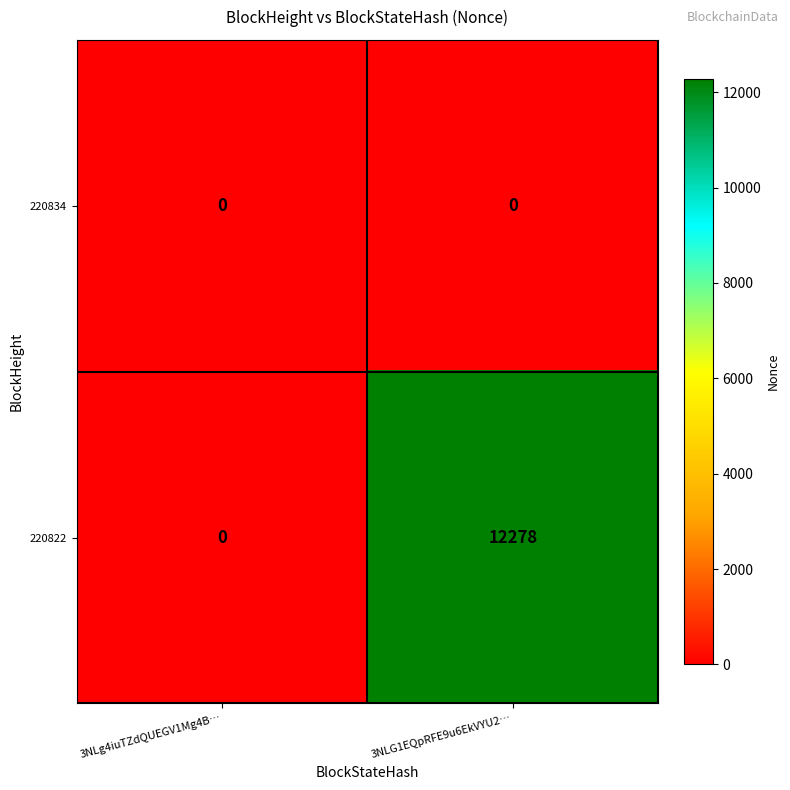

Which series has the widest spread of values?

220822